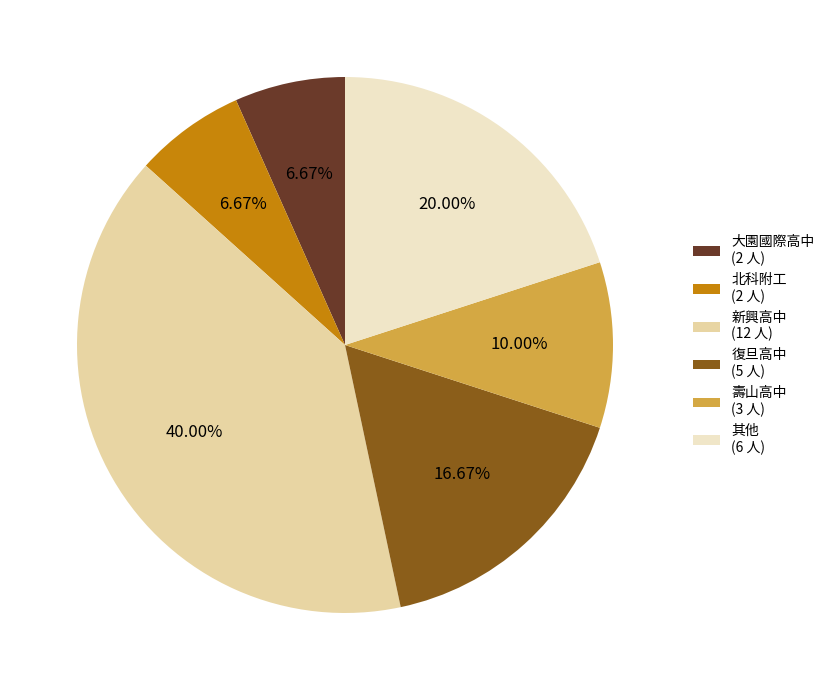

How many slices are in this pie chart?

6